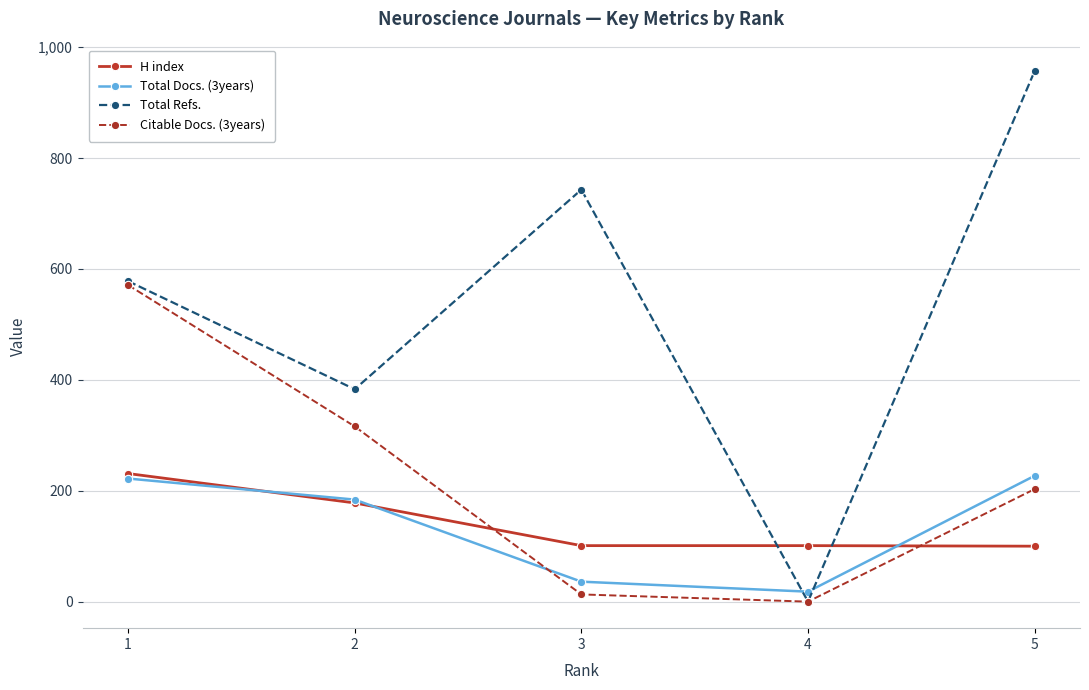

At which category does the chart reach its minimum across all series?

4